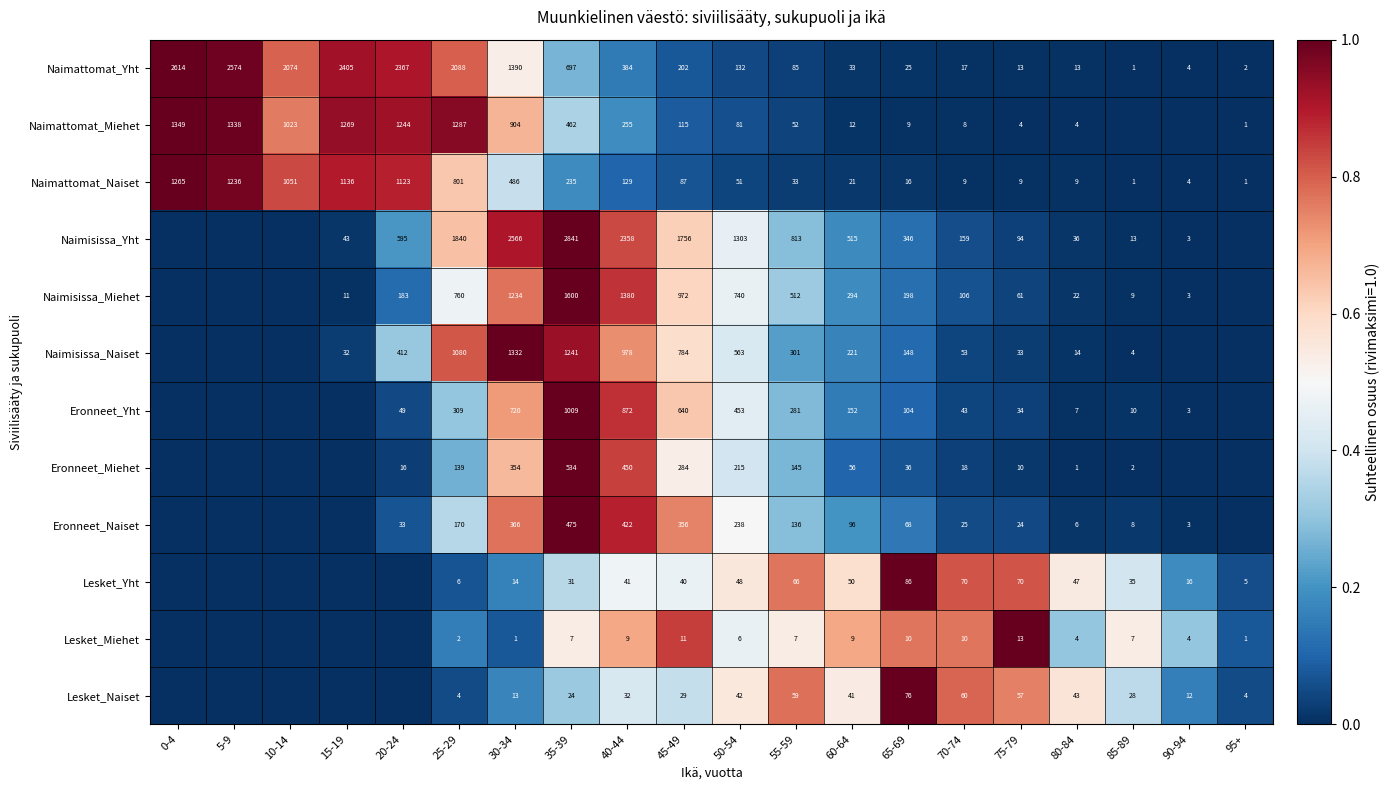

Is it true that Eronneet_Yht equals 152 at 60-64?

True